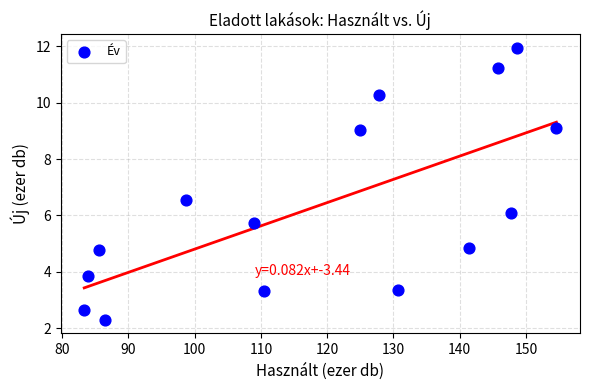

What Y value in the scatter plot is closest to 7?

6.6